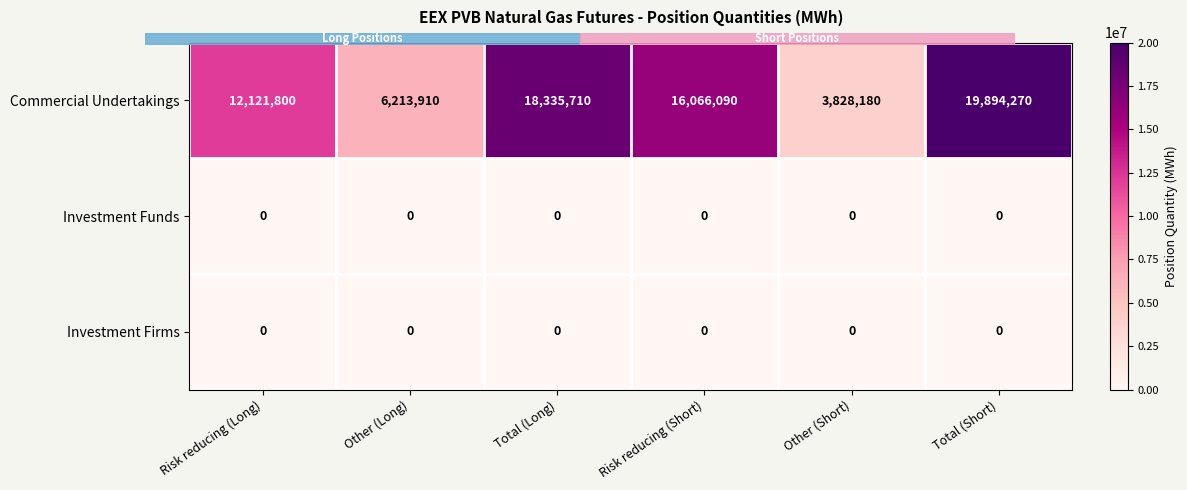

Which category has the highest value across all series?

Total (Short)